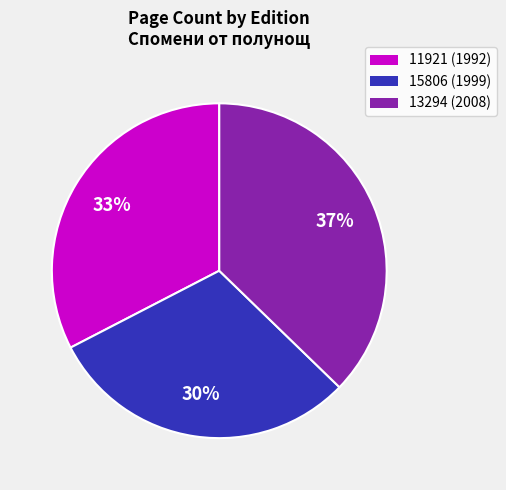

Which has a higher value, 15806 or 11921?

11921